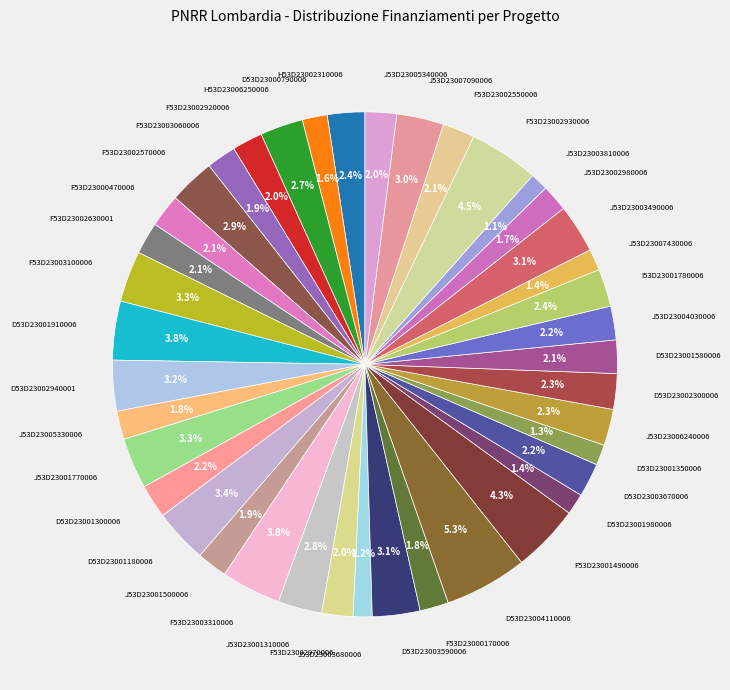

How many slices are in this pie chart?

40